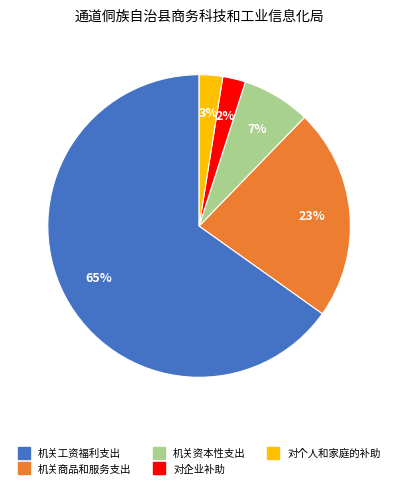

Which slice is the largest?

机关工资福利支出